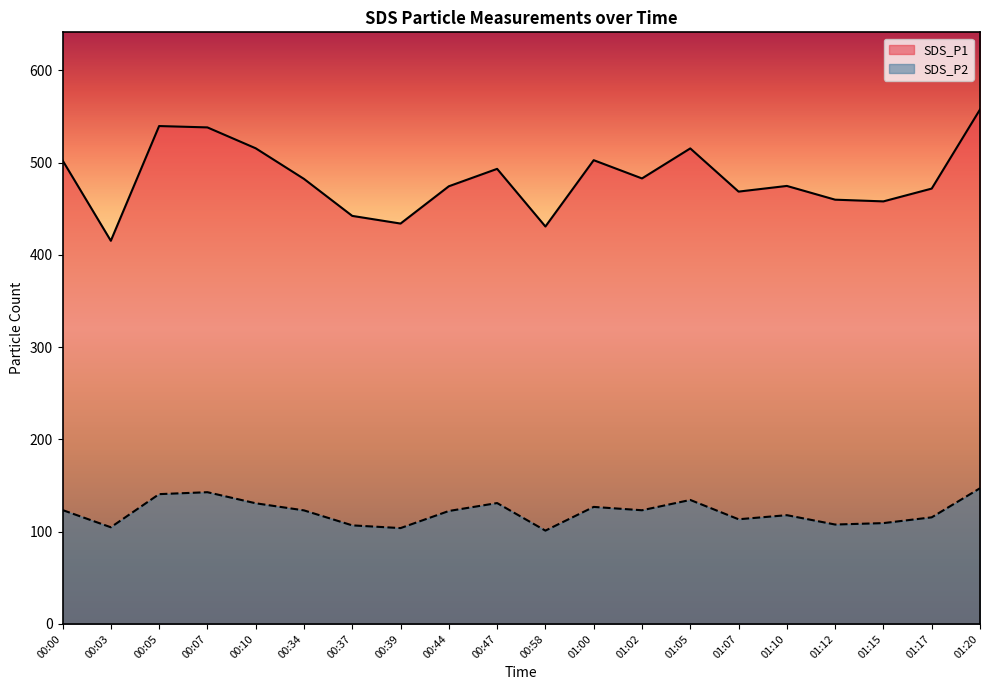

Which category has the lowest value in the SDS_P1 series?

00:03